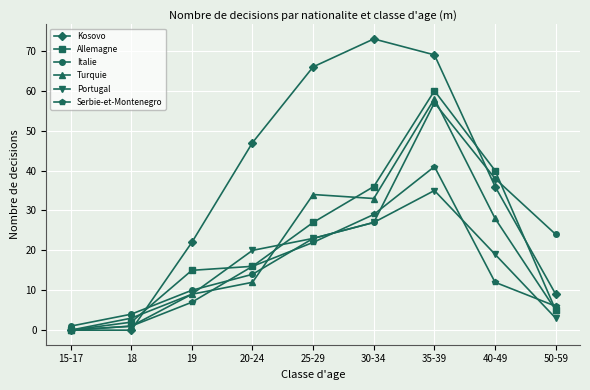

How many lines are shown in the chart?

6